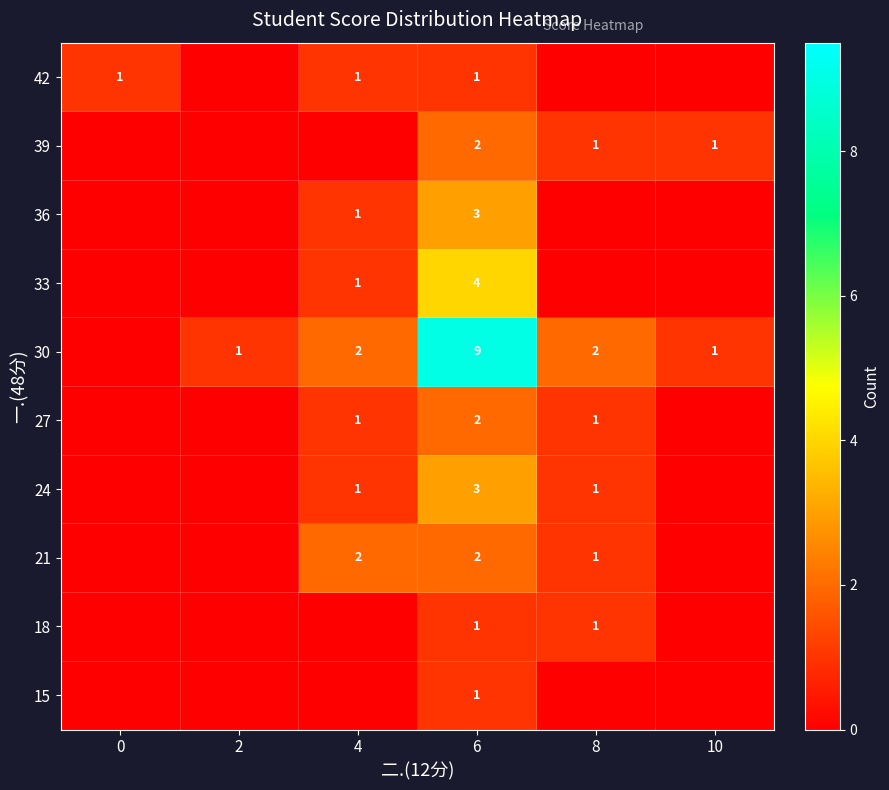

What is the spread (max minus min) of values at 8?

2